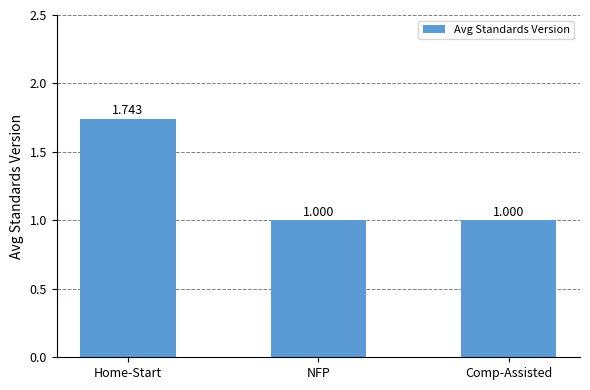

What is the sum of all values?

3.7